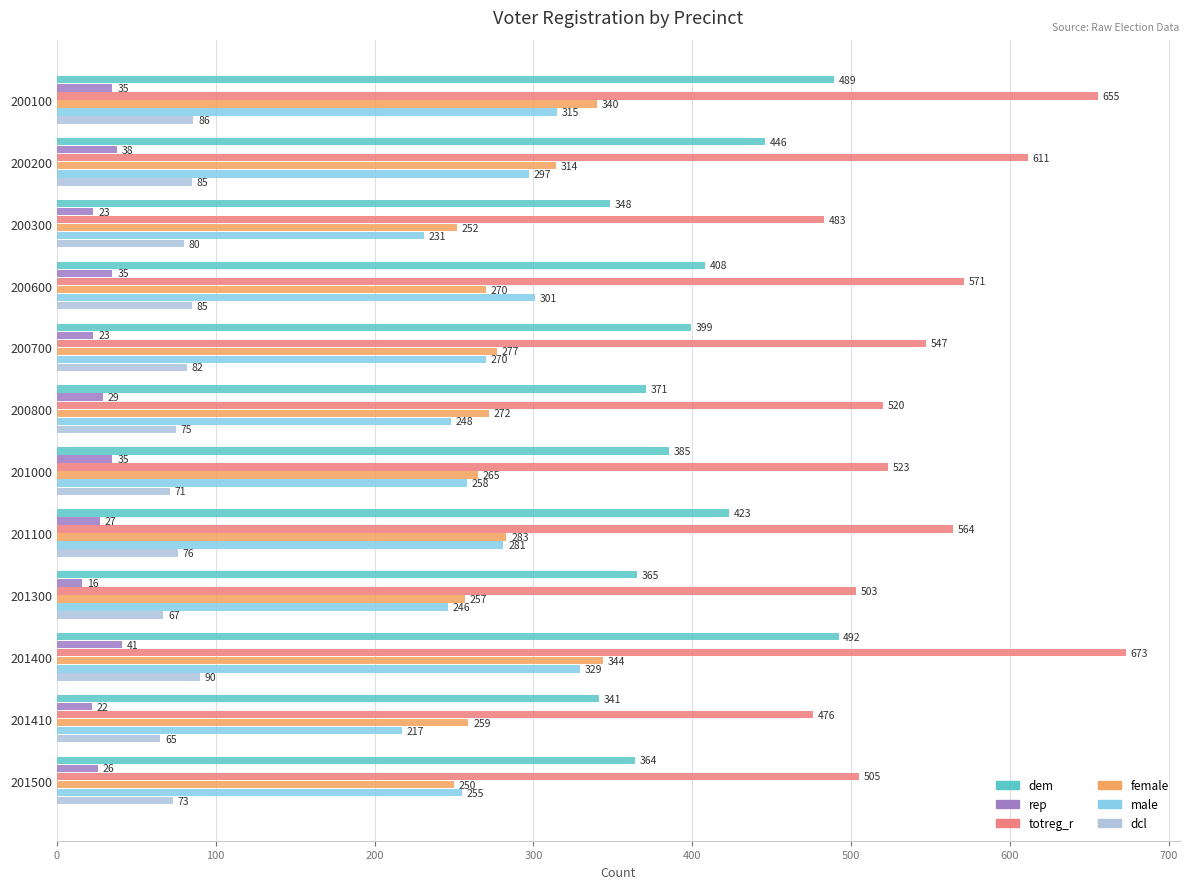

At which label does dem reach its peak?

201400